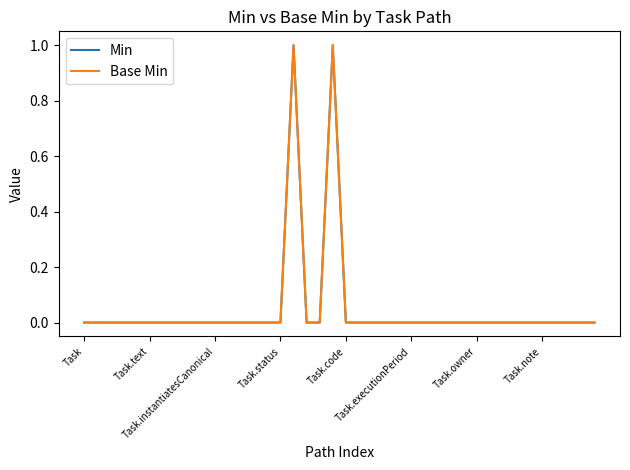

At which category does Base Min reach its first local peak?

16